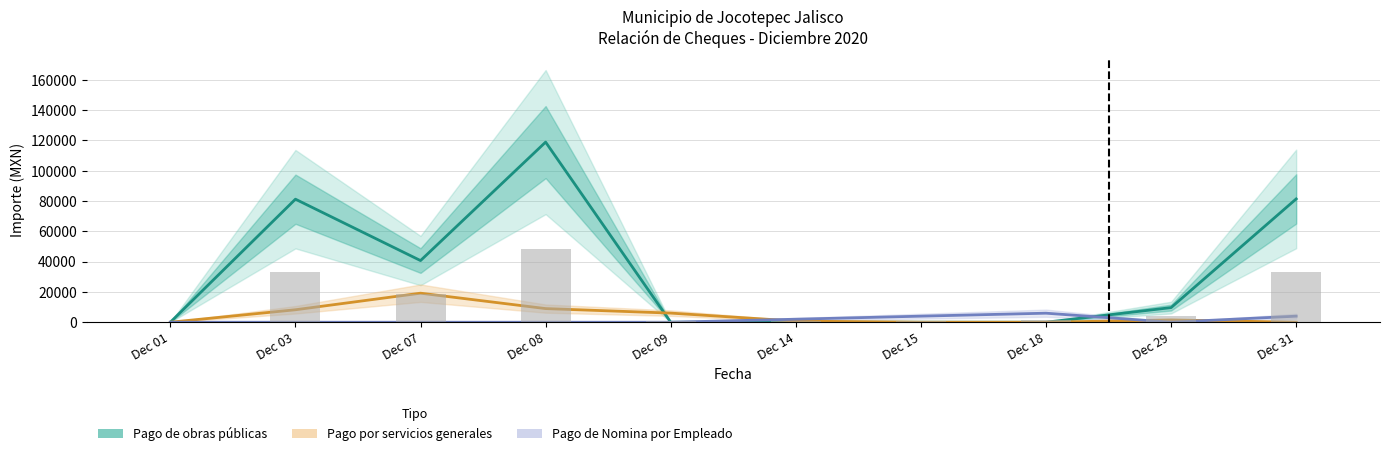

Which series has the largest total across all categories?

Pago de obras públicas